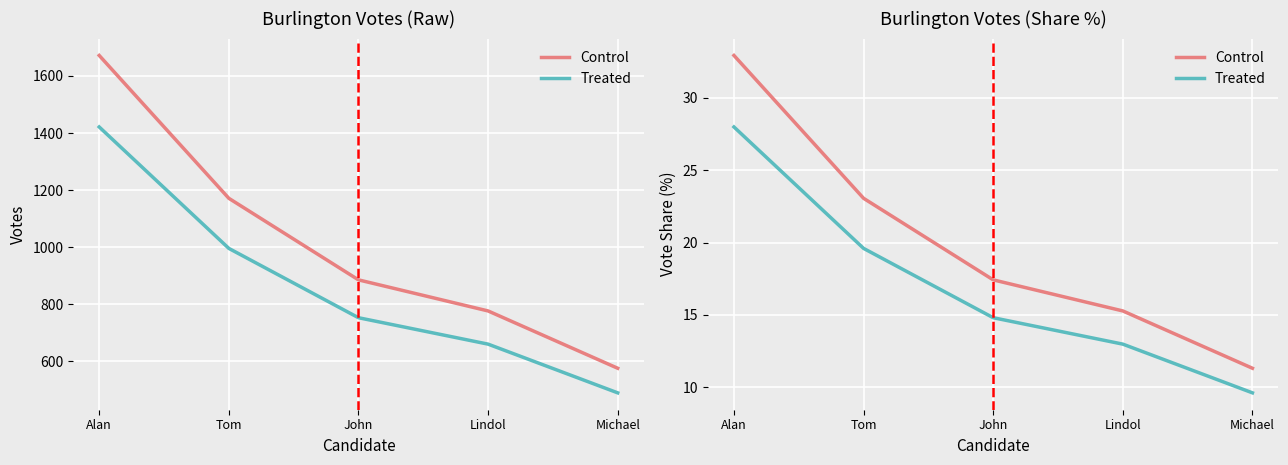

What position from the right is Tom?

4